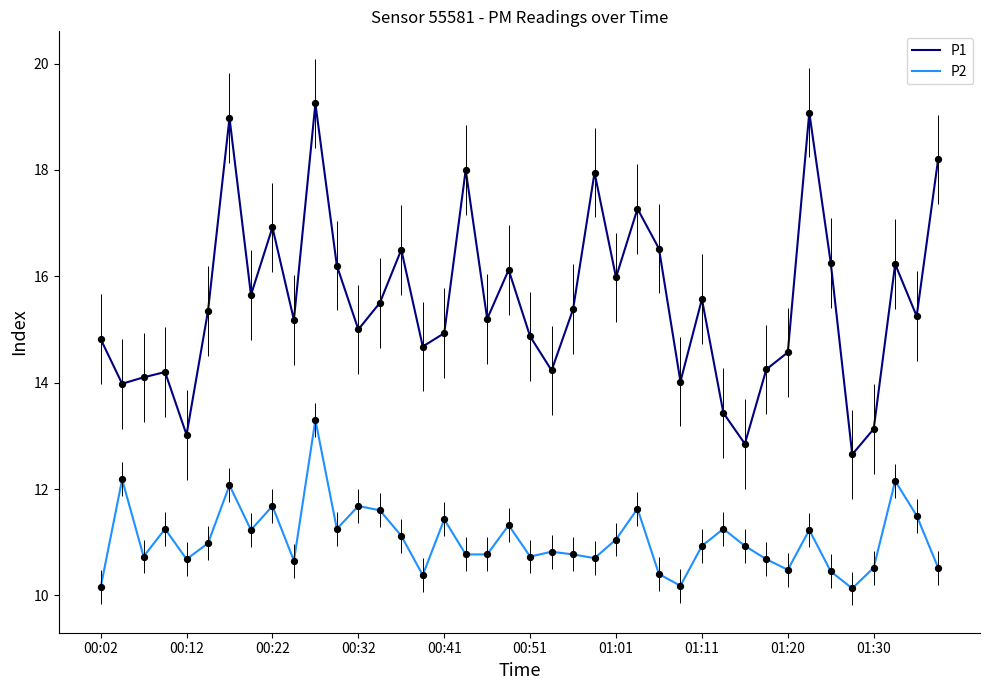

Which series has the largest range (max minus min)?

P1